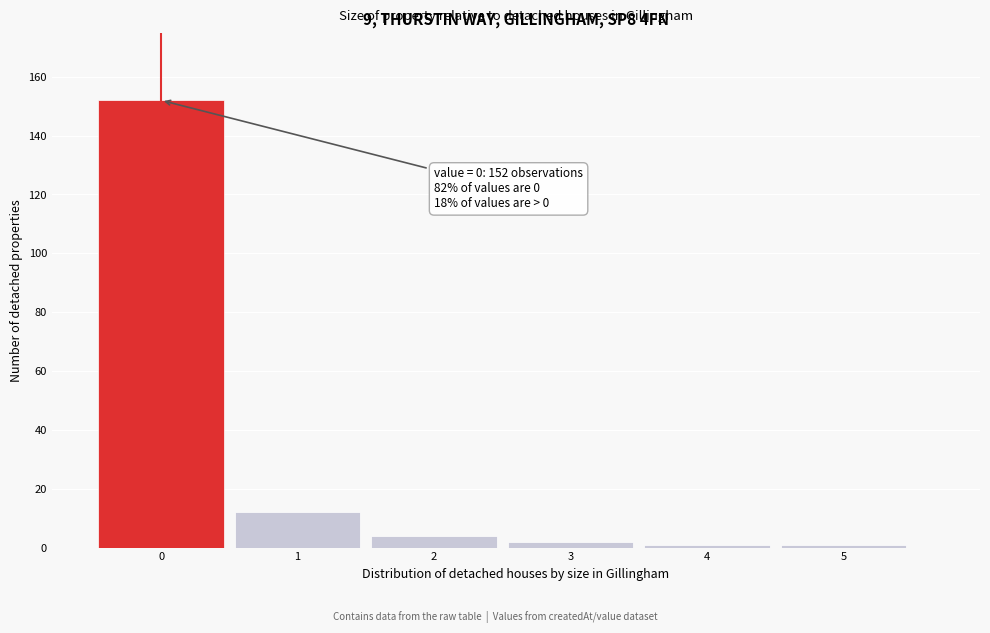

Over which range of the x-axis is the bar tallest?

-0.5 to 0.5